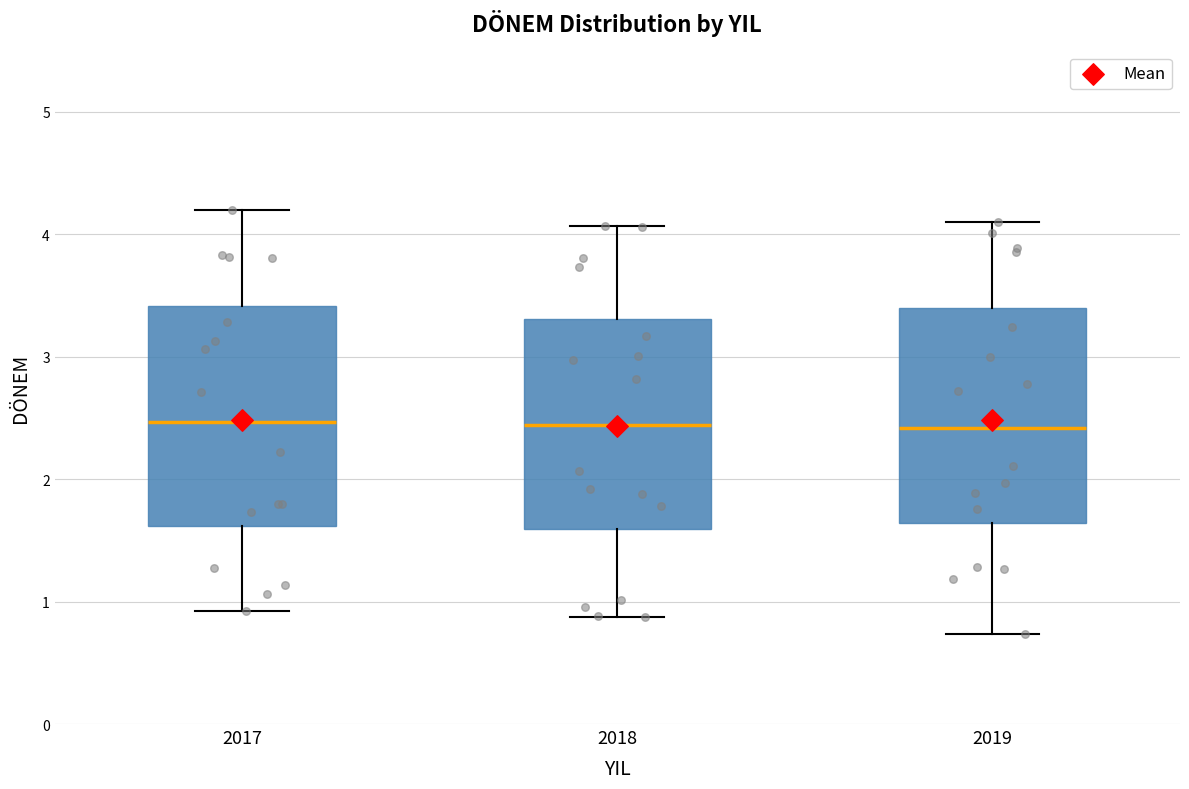

Reading left to right, transcribe this box plot: for each box, give where its median line is, the range the box spans, and where its two whiskers end, as read against the y-axis. The values are not printed on the chart, so give them approximately, as read against the axis.

2017: median 2.5, box 1.6 to 3.4, whiskers 0.9 to 4.2
2018: median 2.4, box 1.6 to 3.3, whiskers 0.9 to 4.1
2019: median 2.4, box 1.6 to 3.4, whiskers 0.7 to 4.1